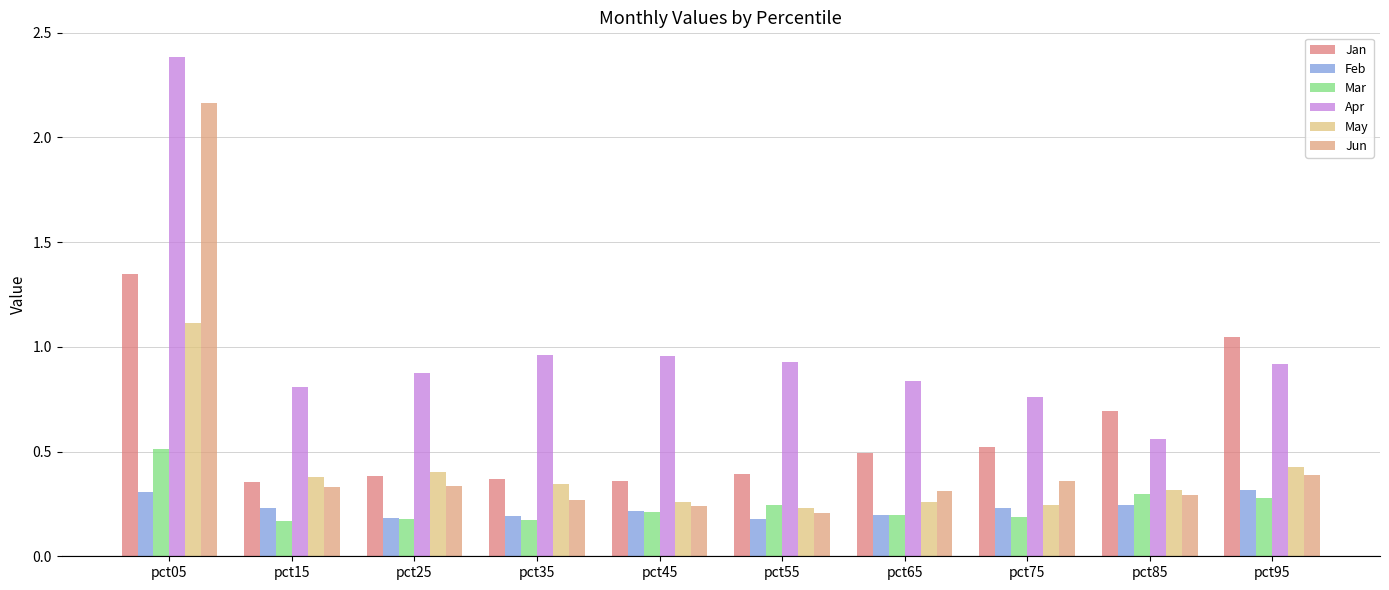

Are the bars grouped side by side (vs. stacked)?

Yes